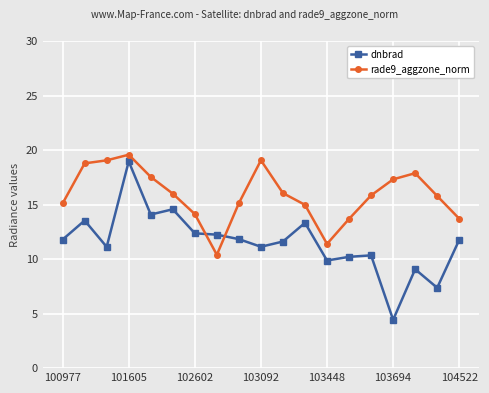

What is the difference between the maximum and minimum values in the rade9_aggzone_norm series?

9.2